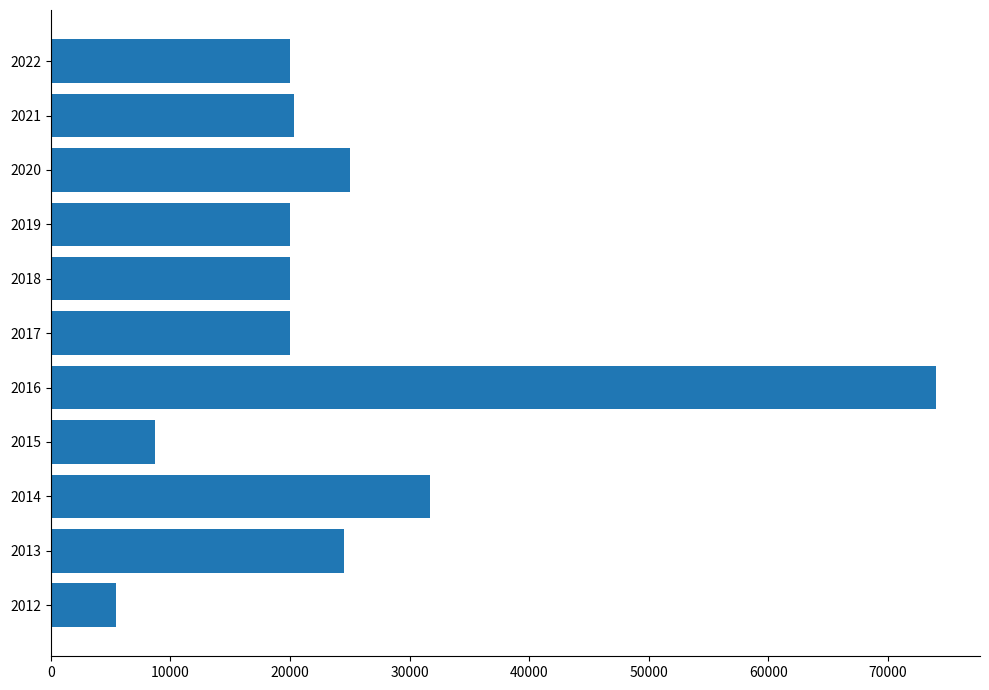

At which label is the value closest to 39741?

2014